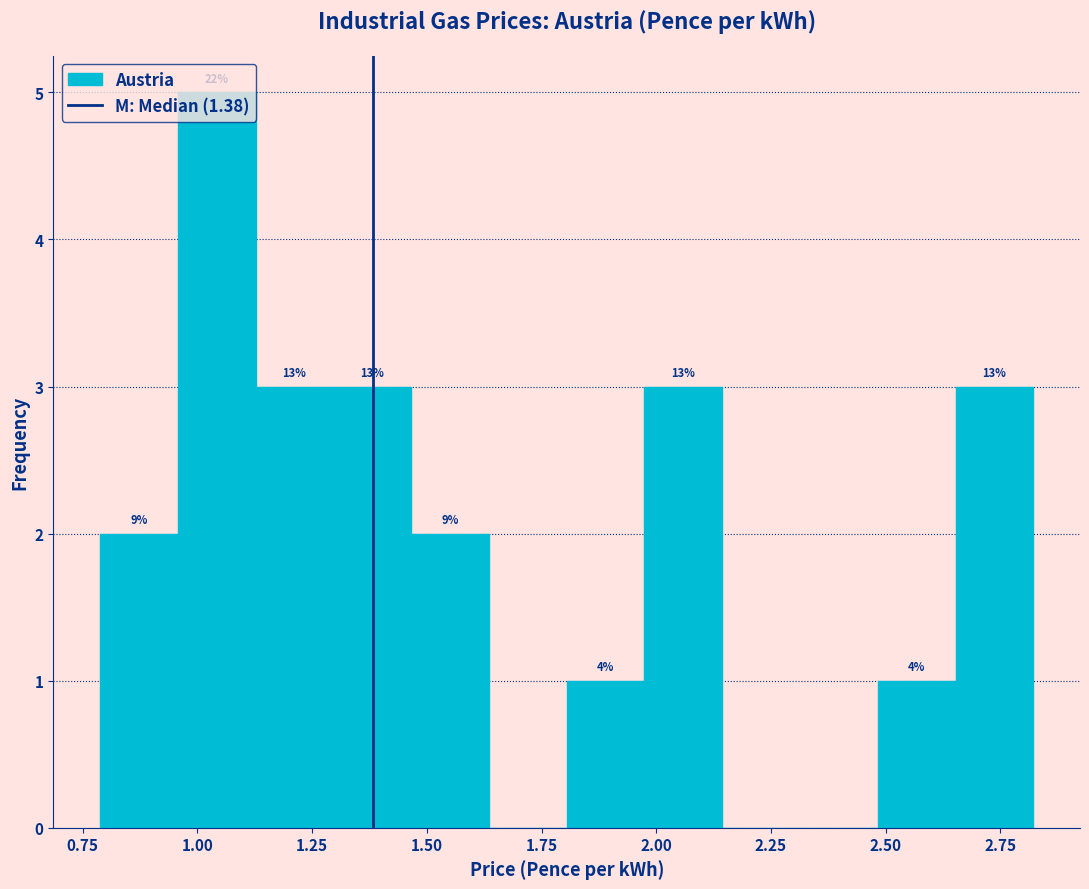

Around what value on the x-axis is the tallest bar? Give the approximate position of its centre, as read against the axis.

1.05